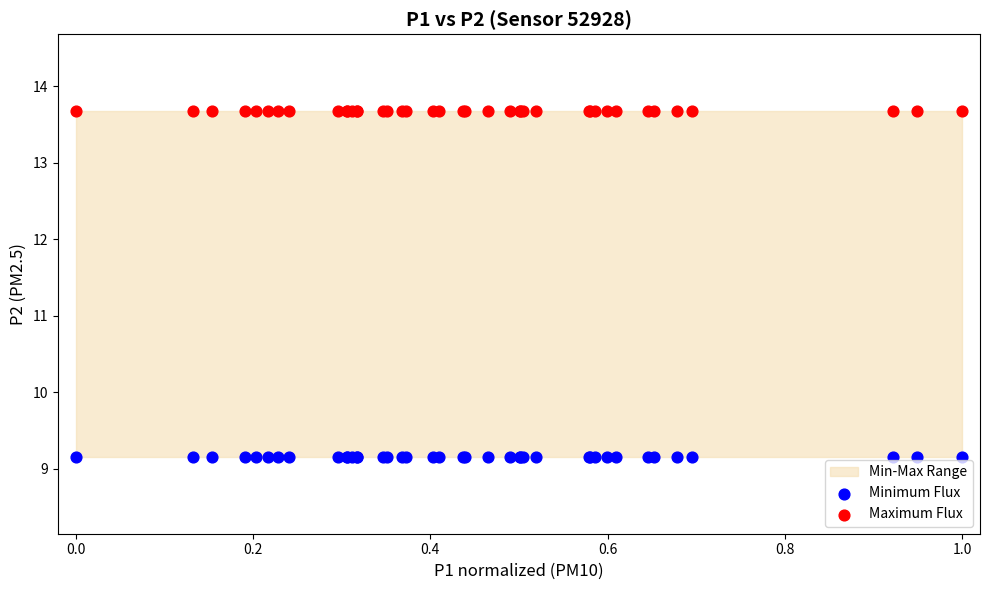

Which series reaches the maximum Y coordinate?

Maximum Flux